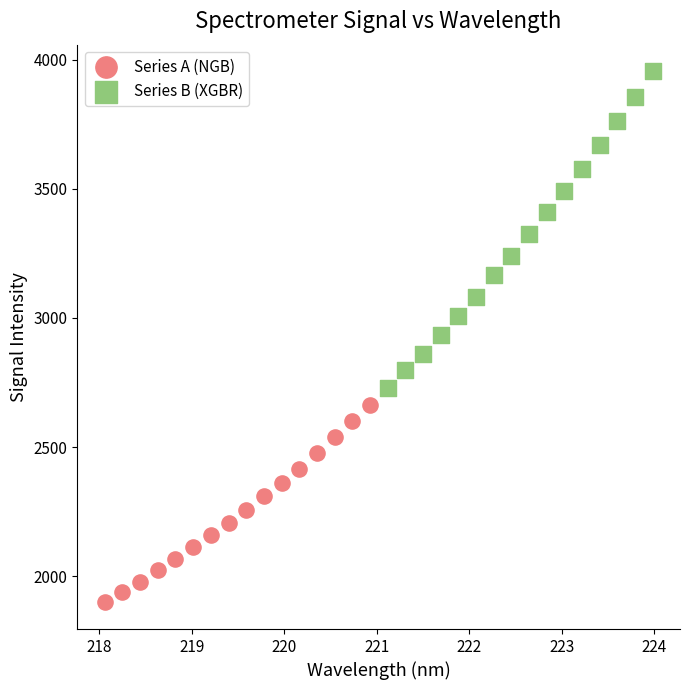

Which series reaches the minimum Y coordinate?

Series A (NGB)